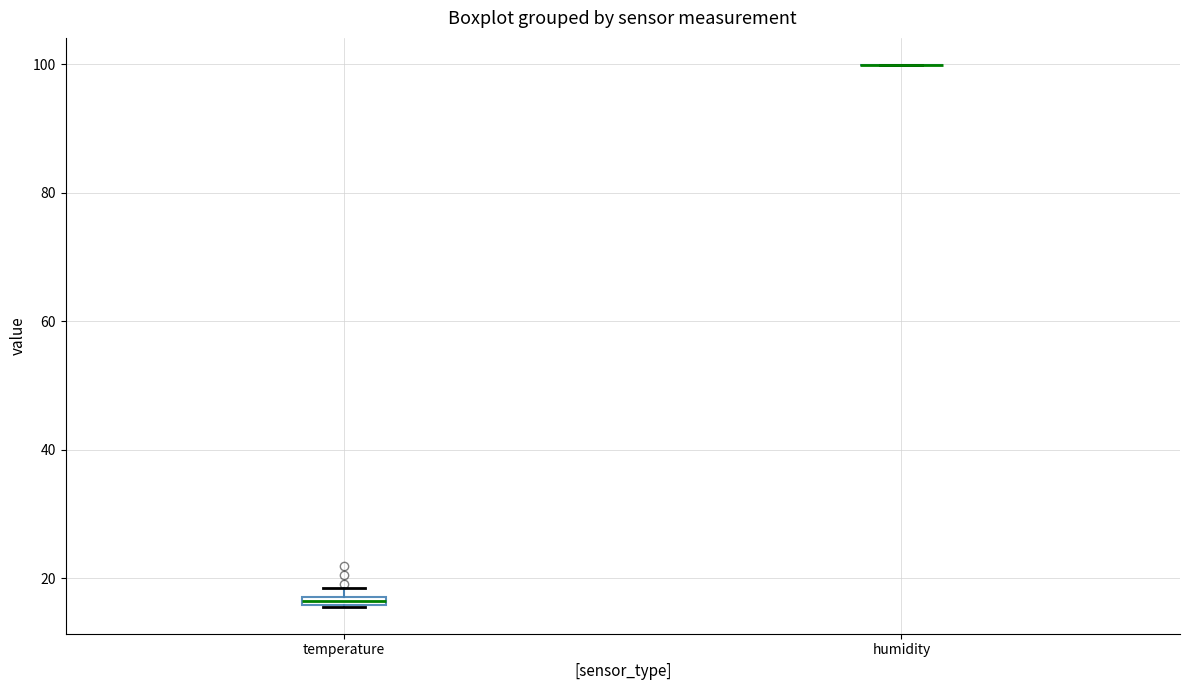

Where is the lower edge of the box for temperature on the y-axis? The values are not printed on the chart, so give them approximately, as read against the axis.

16